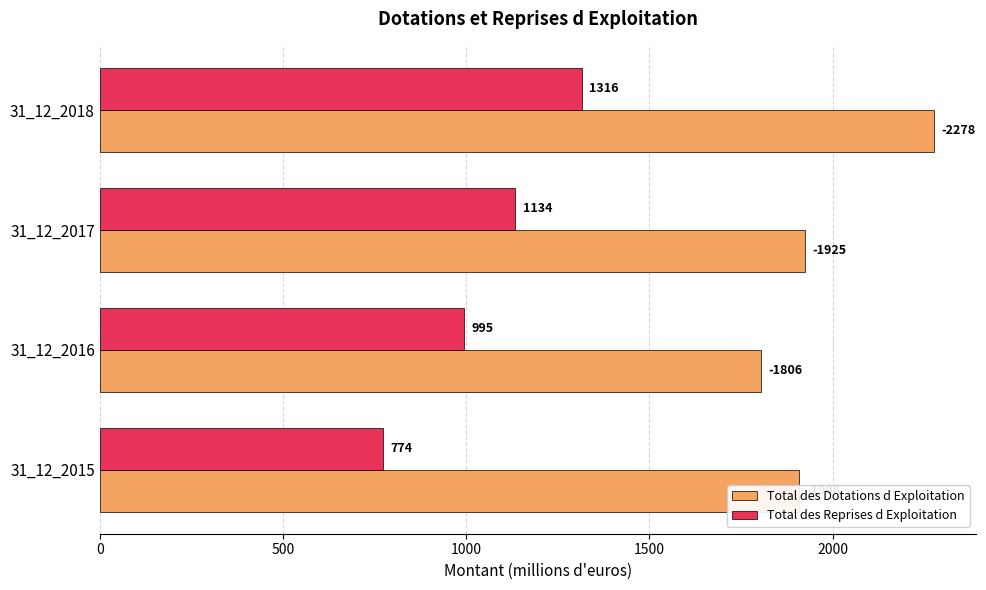

What is the approximate value of Total des Reprises d Exploitation at 31_12_2018?

1316